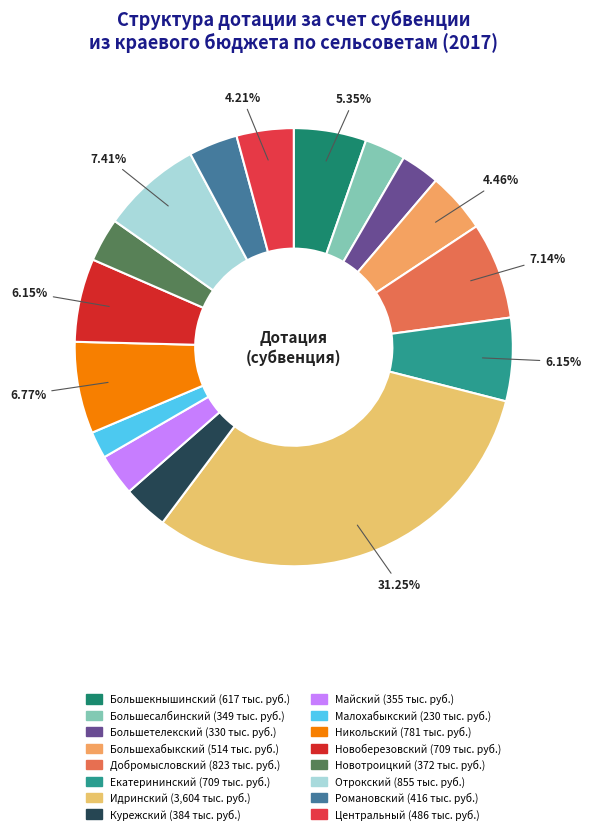

How many slices are in this pie chart?

16